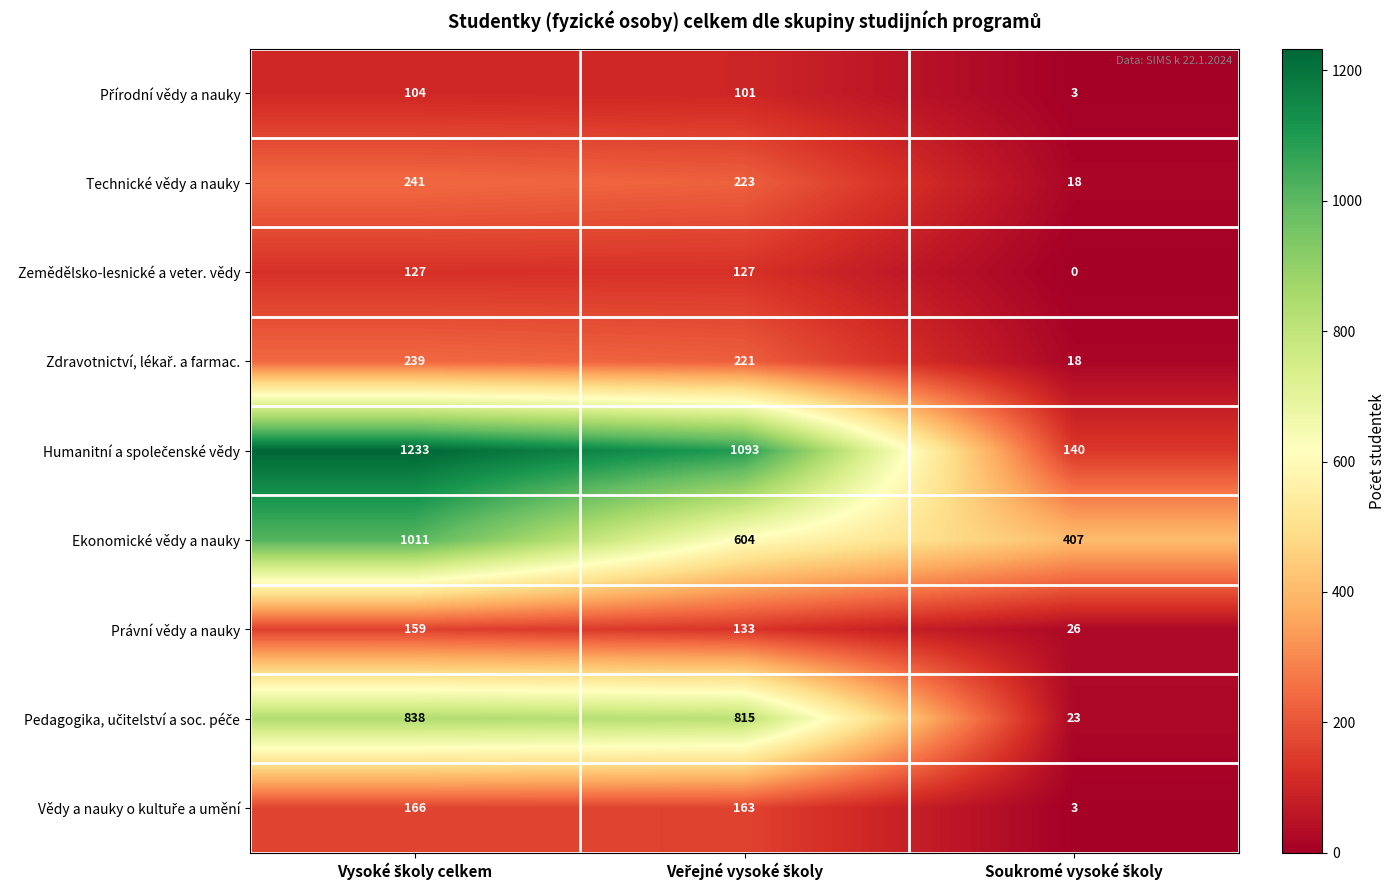

What is the maximum value shown in the chart?

1233